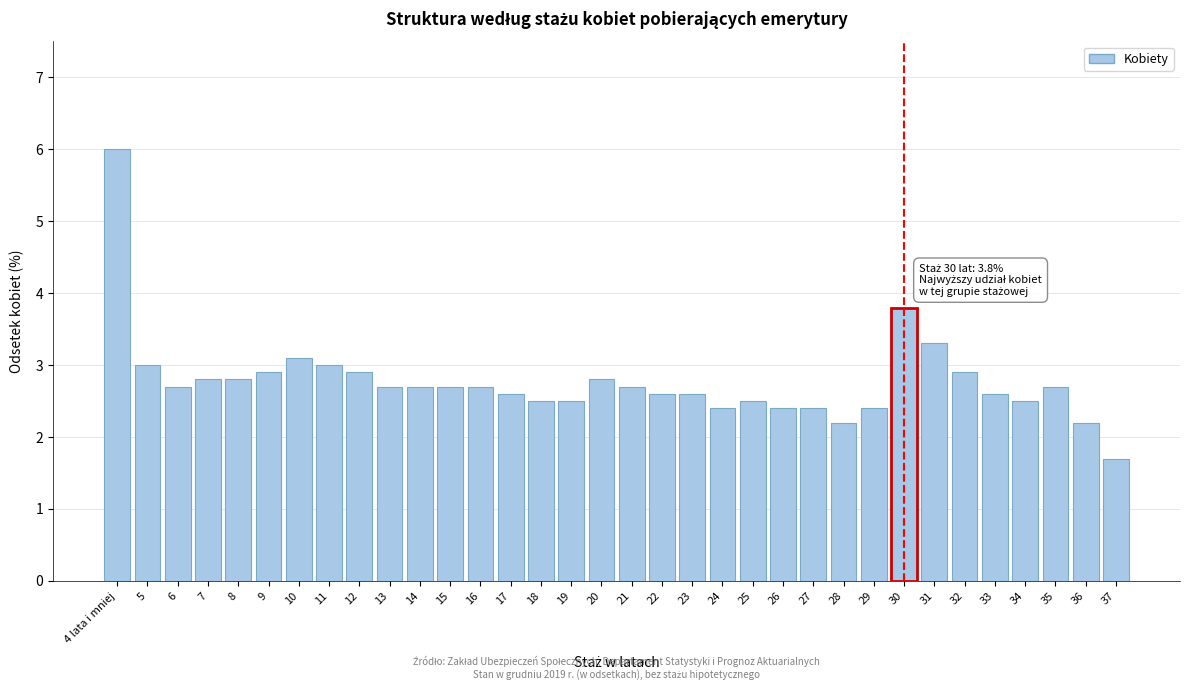

What is the ratio of the value at 26 to the value at 37?

1.4